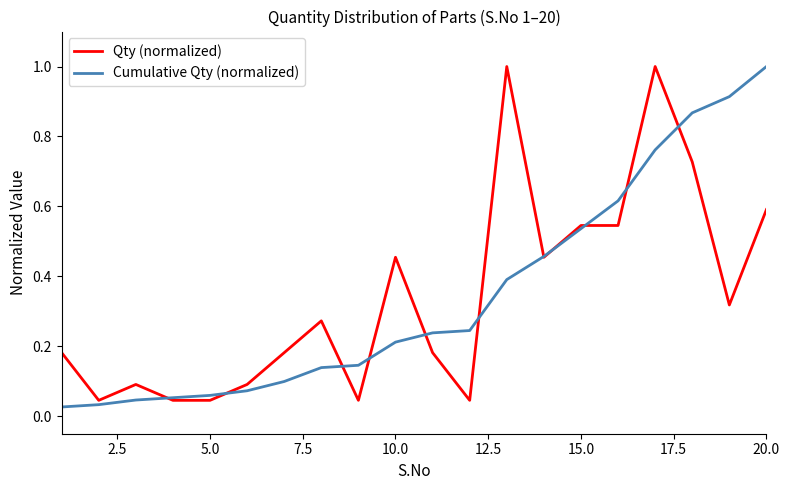

What are all the series names shown in the legend?

Qty (normalized), Cumulative Qty (normalized)